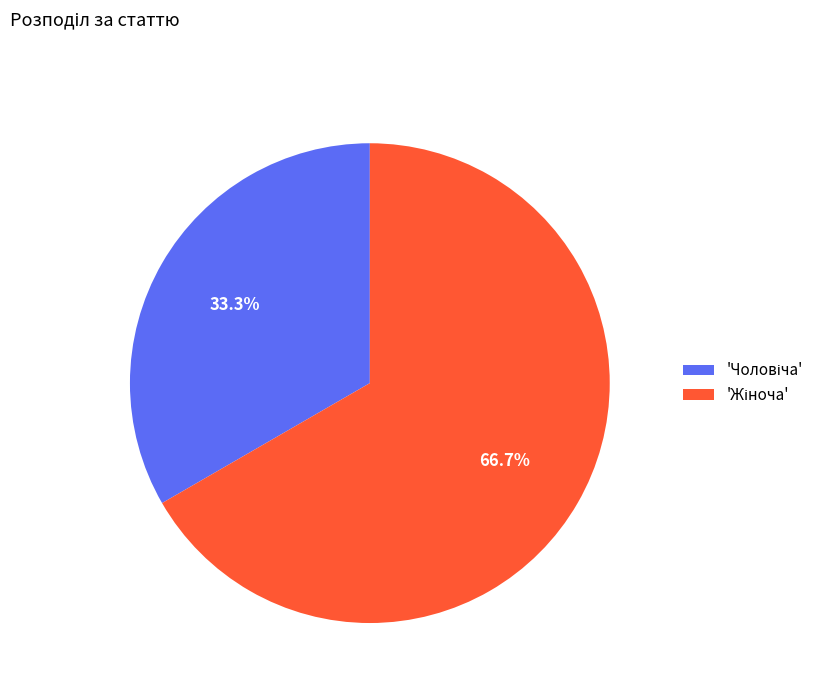

To the nearest percent, what is the average slice percentage?

50%